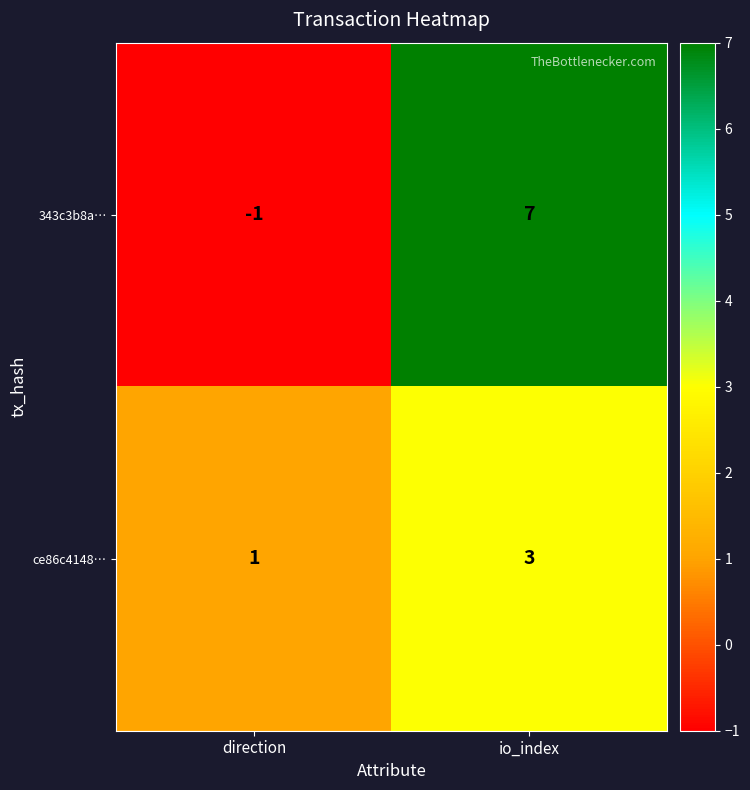

What is the maximum value shown in the chart?

7